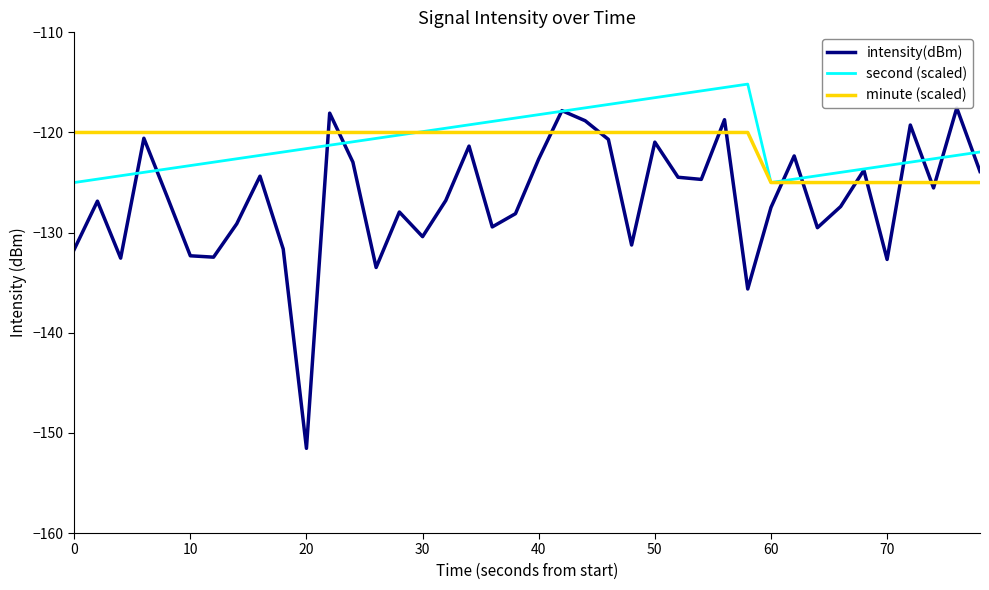

After their last crossing, which series has the higher values: minute (scaled) or intensity(dBm)?

intensity(dBm)